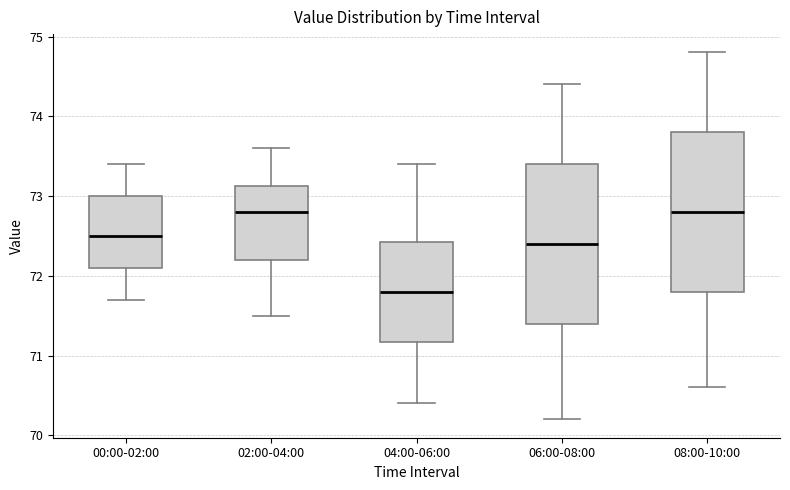

Reading left to right, read every box against the y-axis: the position of its median line, the range the box covers, and the ends of its whiskers. The values are not printed on the chart, so give them approximately, as read against the axis.

00:00-02:00: median 72.5, box 72.1 to 73.0, whiskers 71.7 to 73.4
02:00-04:00: median 72.8, box 72.2 to 73.1, whiskers 71.5 to 73.6
04:00-06:00: median 71.8, box 71.2 to 72.4, whiskers 70.4 to 73.4
06:00-08:00: median 72.4, box 71.4 to 73.4, whiskers 70.2 to 74.4
08:00-10:00: median 72.8, box 71.8 to 73.8, whiskers 70.6 to 74.8